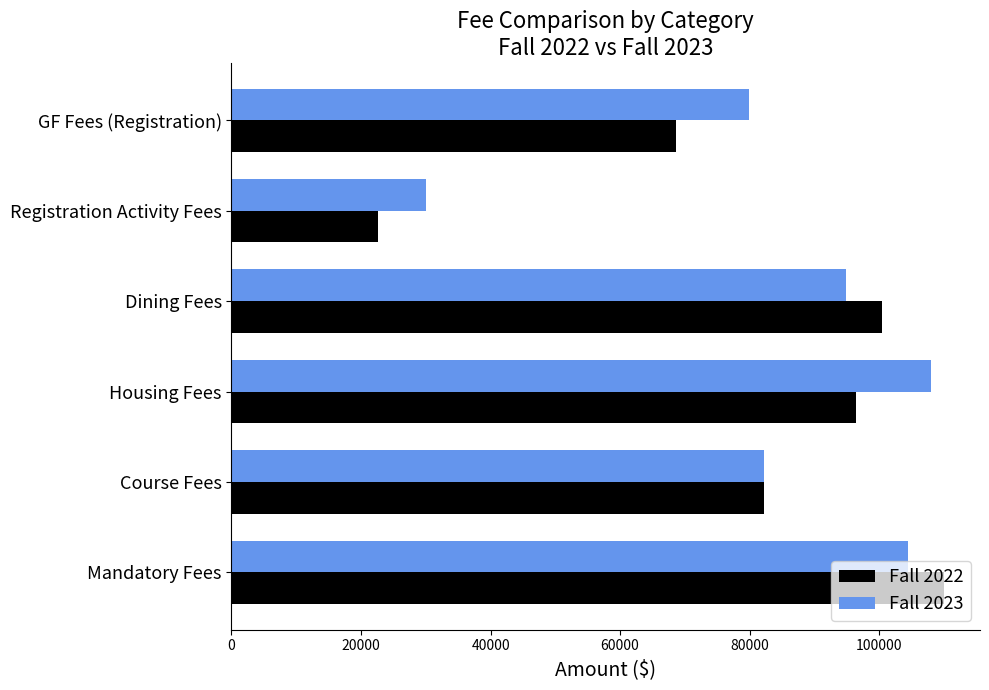

Rank the series by their maximum value, from highest to lowest.

Fall 2022, Fall 2023